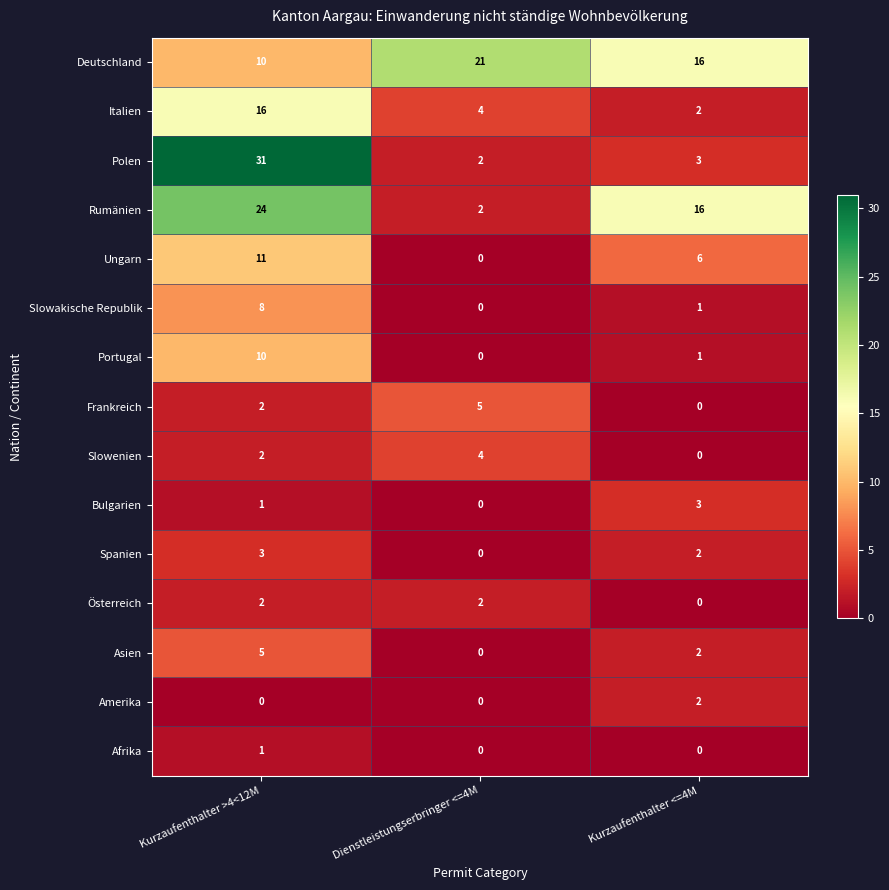

At how many categories does at least one series exceed 8?

3